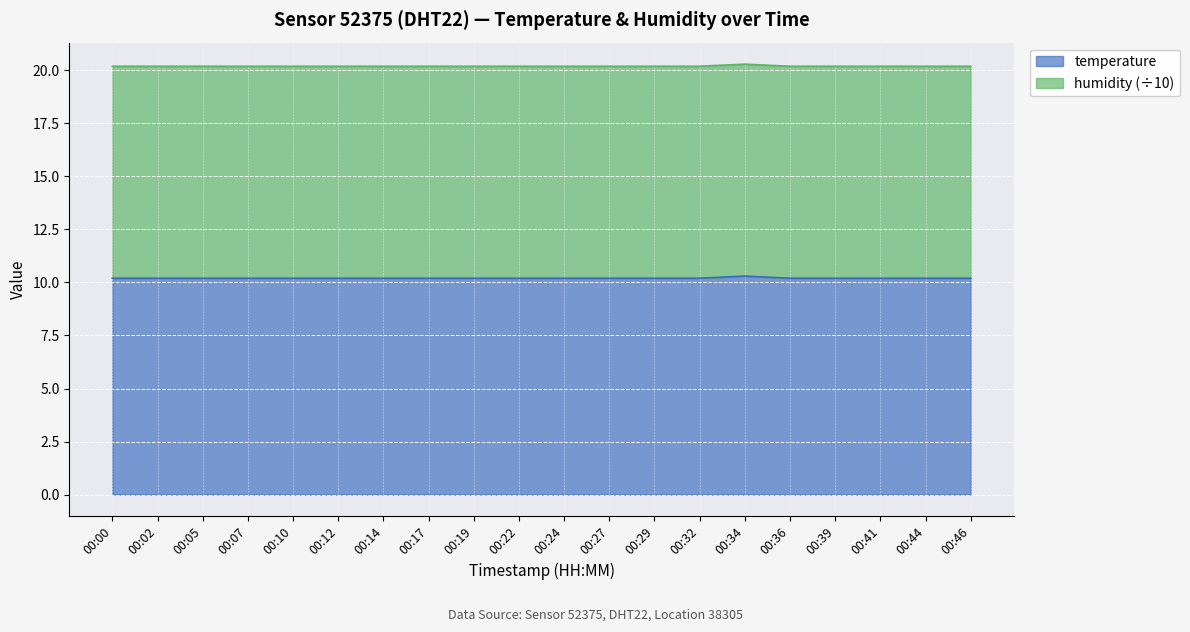

The value at 00:19 is 6.1. True or false?

False